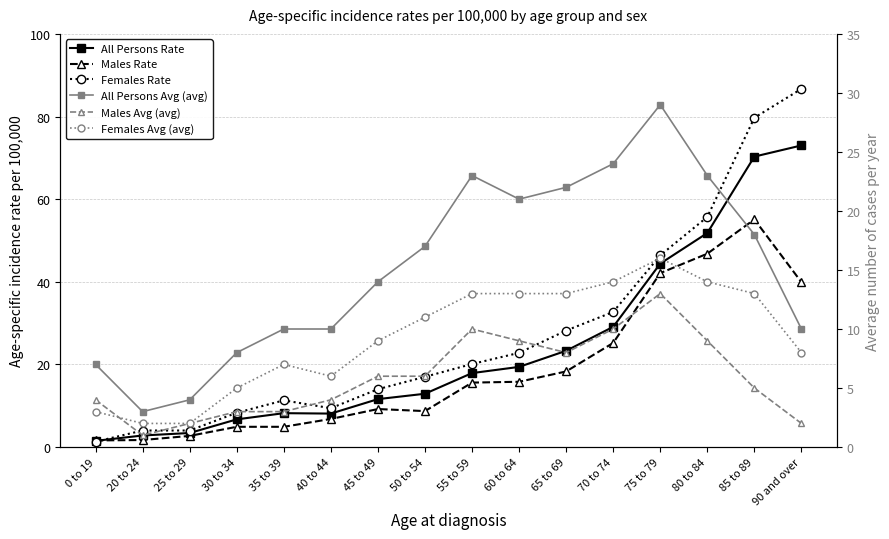

How many lines are shown in the chart?

6